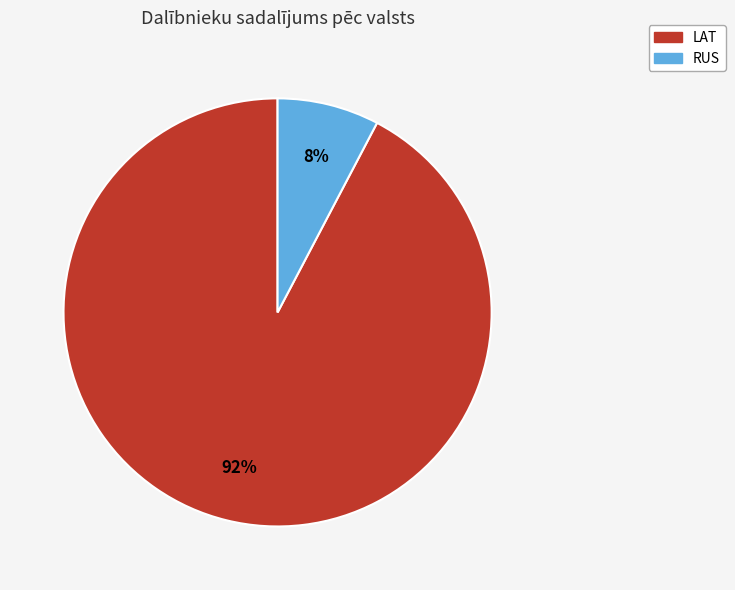

Which slice is the largest?

LAT